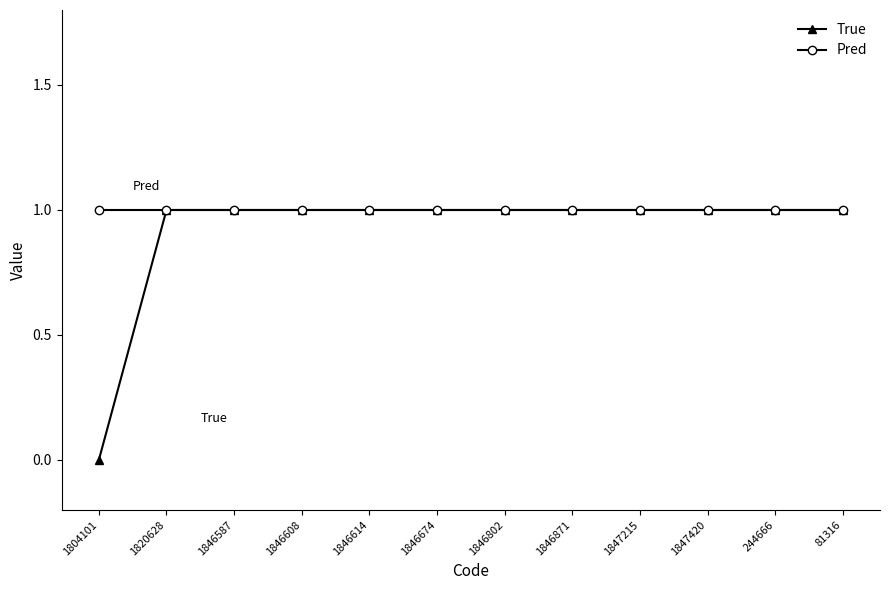

Rank the series by their average value, from lowest to highest.

True, Pred